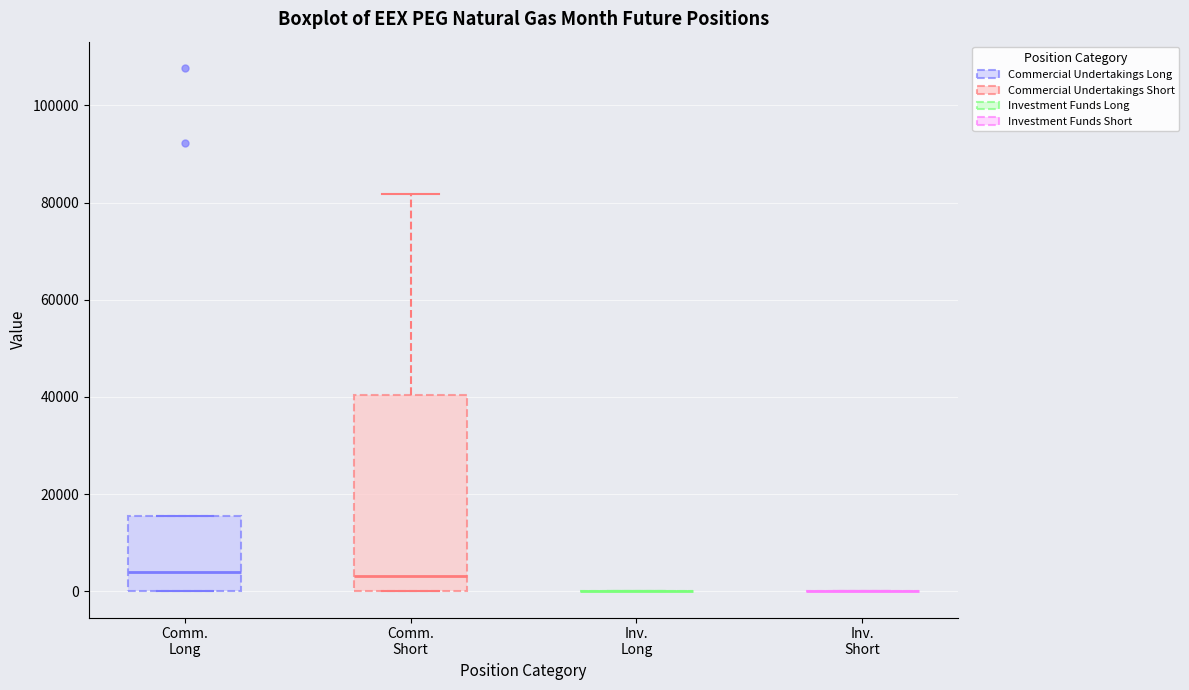

Reading left to right, read every box against the y-axis: the position of its median line, the range the box covers, and the ends of its whiskers. The values are not printed on the chart, so give them approximately, as read against the axis.

Comm. Long: median 4000, box 0 to 16000, whiskers 0 to 16000
Comm. Short: median 4000, box 0 to 40000, whiskers 0 to 82000
Inv. Long: box collapsed to a line at 0, whiskers 0 to 0
Inv. Short: box collapsed to a line at 0, whiskers 0 to 0